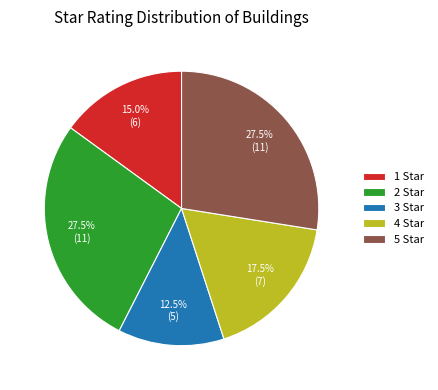

Which category has the smallest portion of the pie?

3 Star